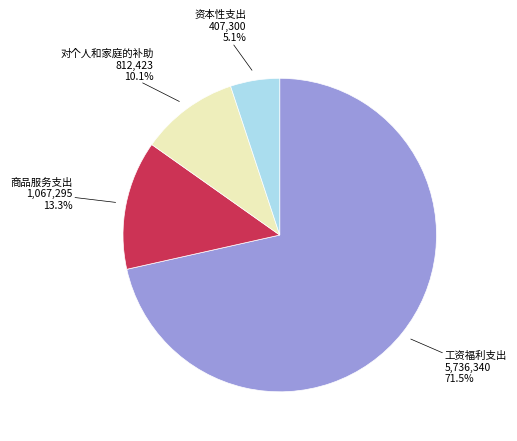

Does any single category account for the majority?

Yes